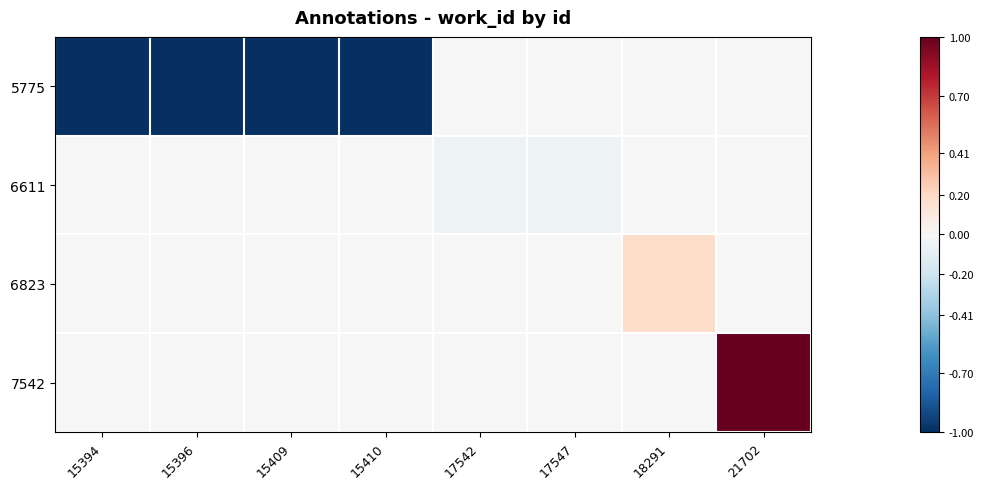

Rank the series at 15394 from highest to lowest value.

6611, 6823, 7542, 5775